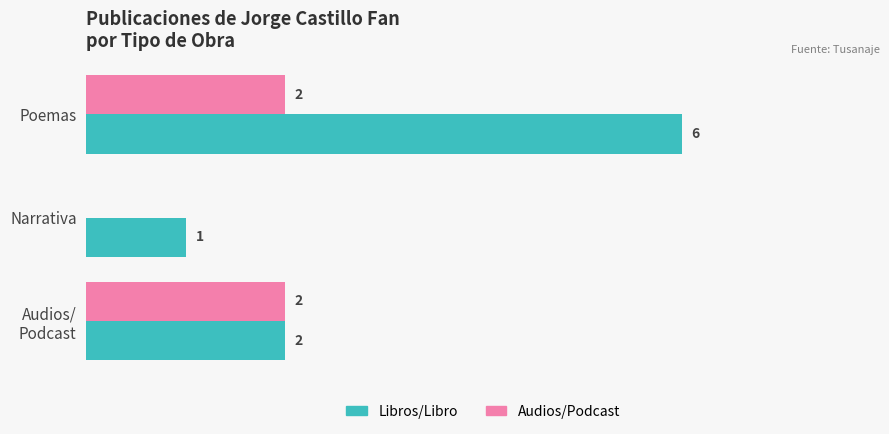

Which series has the largest total across all categories?

Libros/Libro